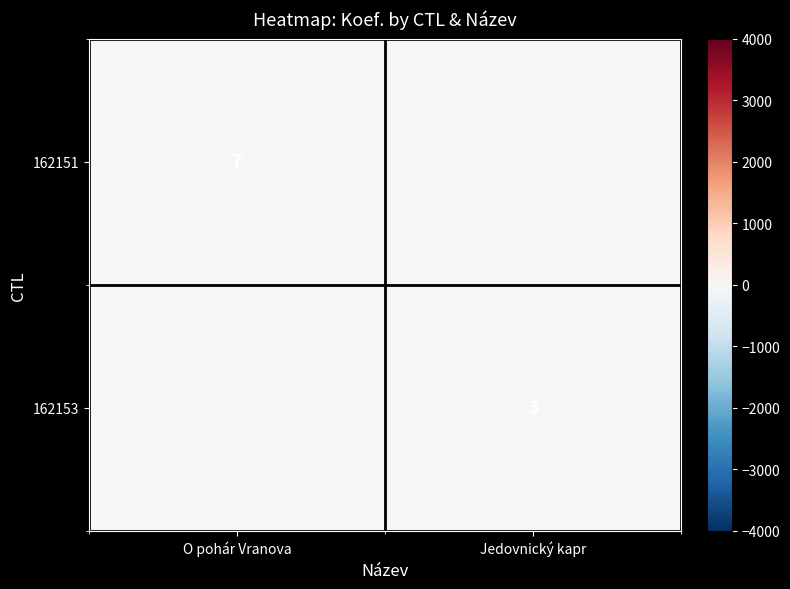

The value of 162151 at O pohár Vranova is 7. True or false?

True